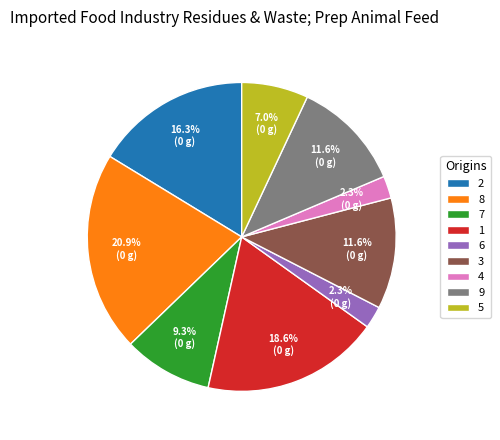

Which slice is the largest?

8